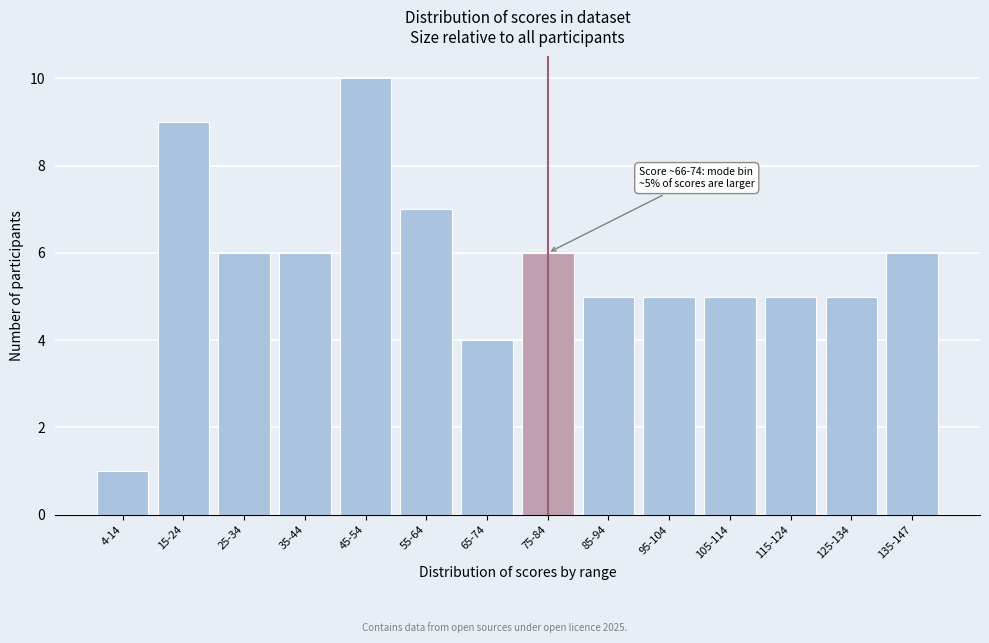

Reading left to right, what are all the values shown in this chart?

1	9	6	6	10	7	4	6	5	5	5	5	5	6